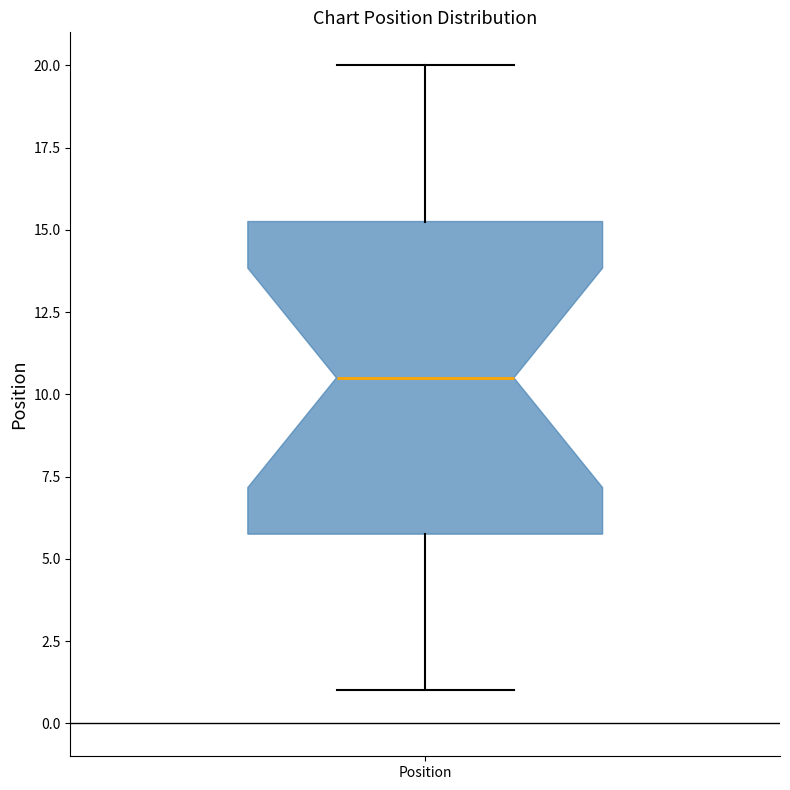

Transcribe this box plot: give where the median line is, the range the box spans, and where the two whiskers end, as read against the y-axis. The values are not printed on the chart, so give them approximately, as read against the axis.

median 10.5, box 6.0 to 15.5, whiskers 1.0 to 20.0